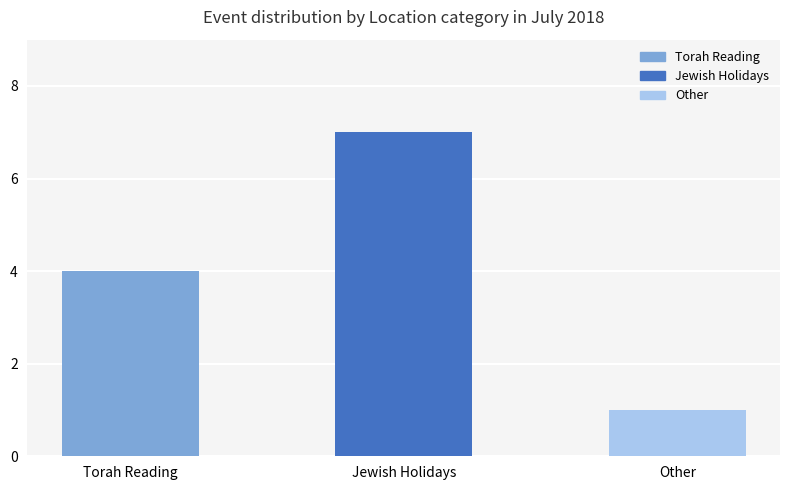

How many bars are there in total?

3